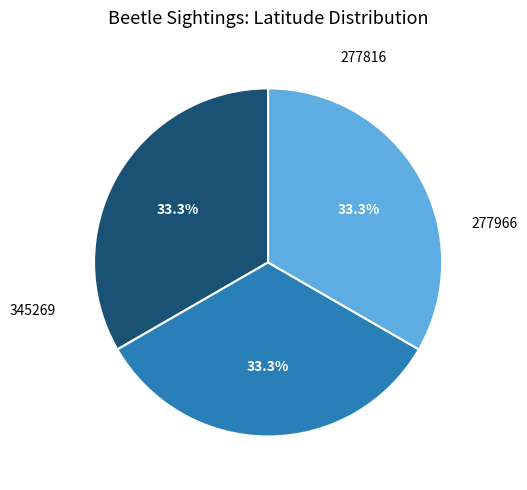

Rank the categories by value from lowest to highest.

345269, 277816, 277966